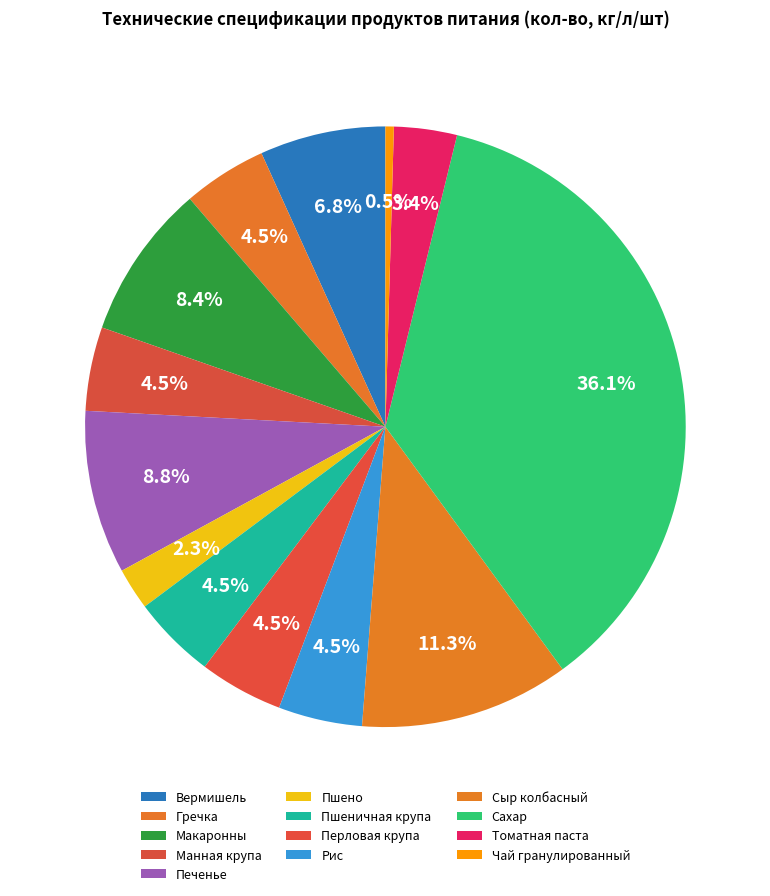

Approximately how many times larger is the value at Гречка compared to Сыр колбасный?

0.4